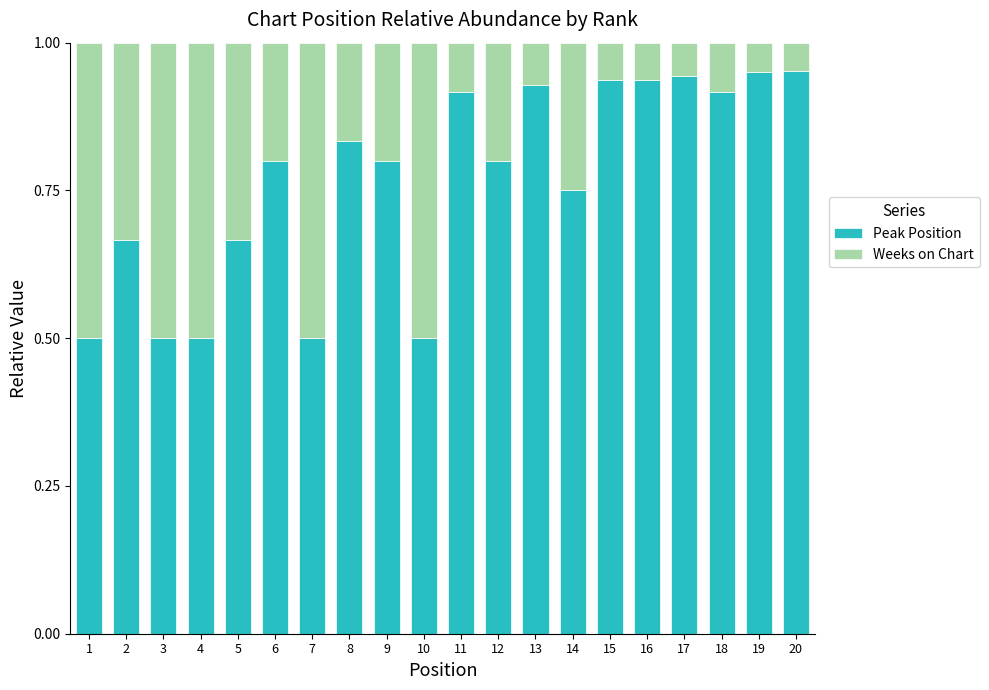

What is the sum of the Peak Position values at 4 and 18?

1.4